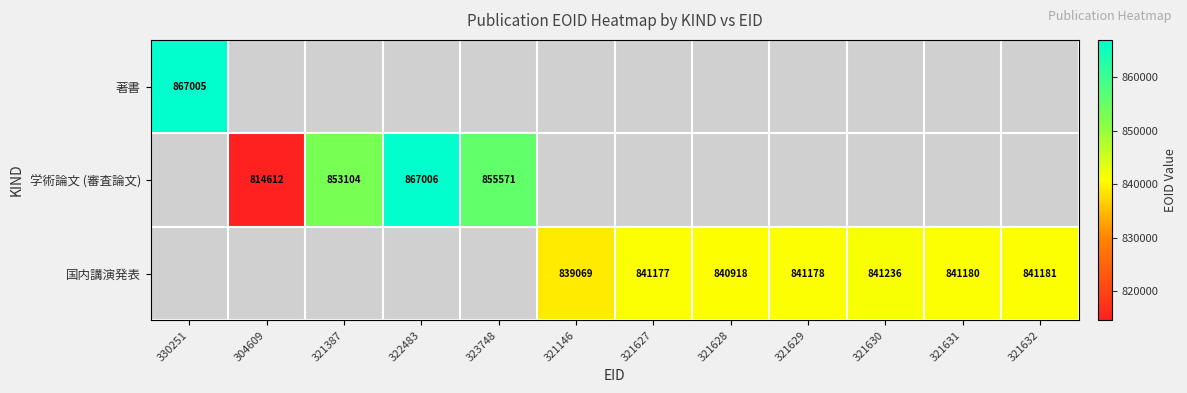

The 著書 series shows 867005 at 330251. True or false?

True